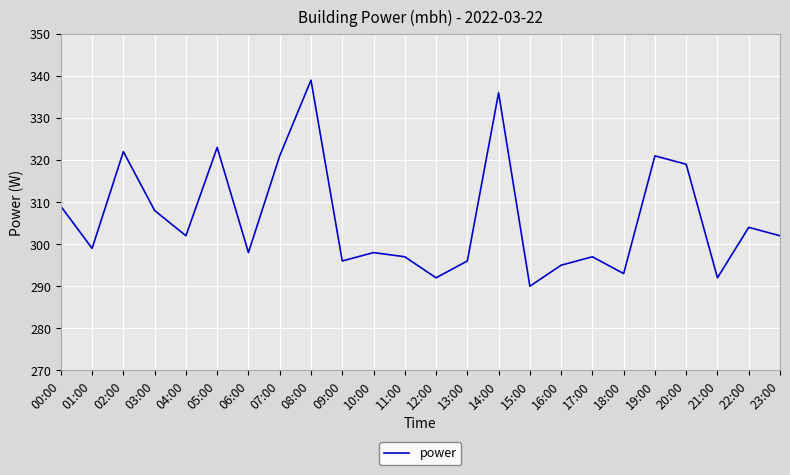

Reading left to right, list all the values displayed in this chart.

309	299	322	308	302	323	298	321	339	296	298	297	292	296	336	290	295	297	293	321	319	292	304	302